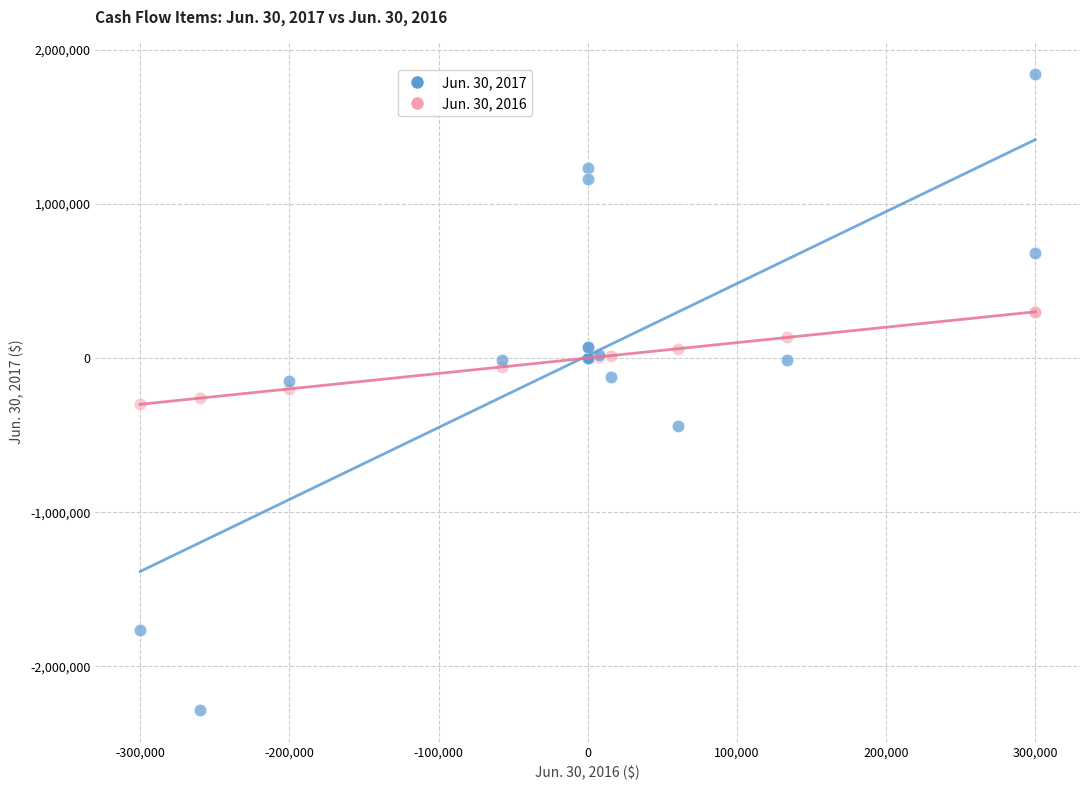

What are all the series names shown in the legend?

Jun. 30, 2017, Jun. 30, 2016